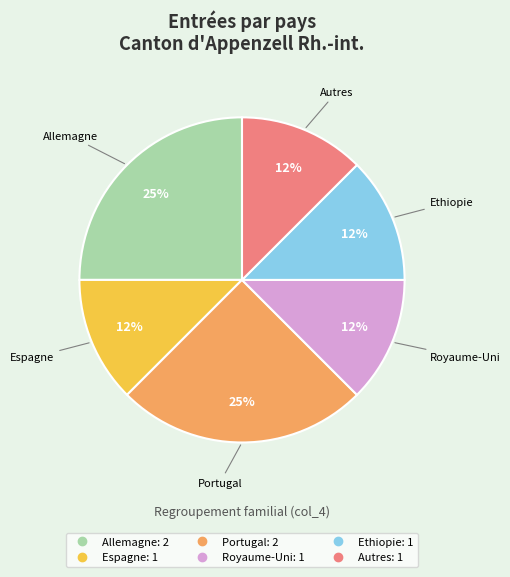

Combined, do Ethiopie and Allemagne account for over 50%?

No